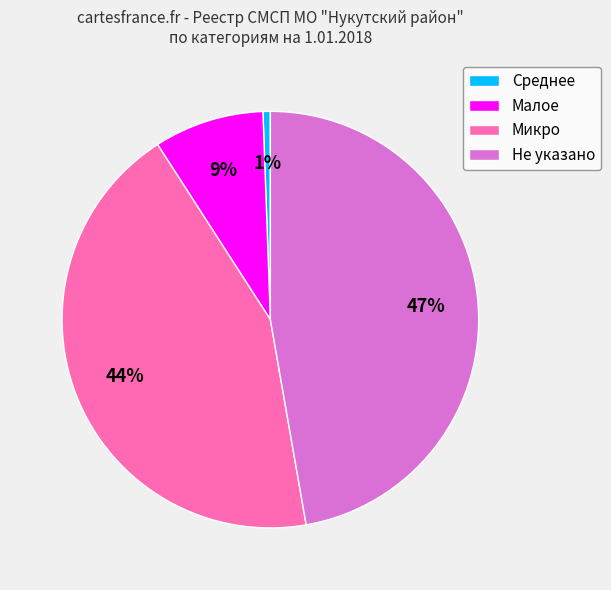

Rank the categories by value from highest to lowest.

Не указано, Микро, Малое, Среднее